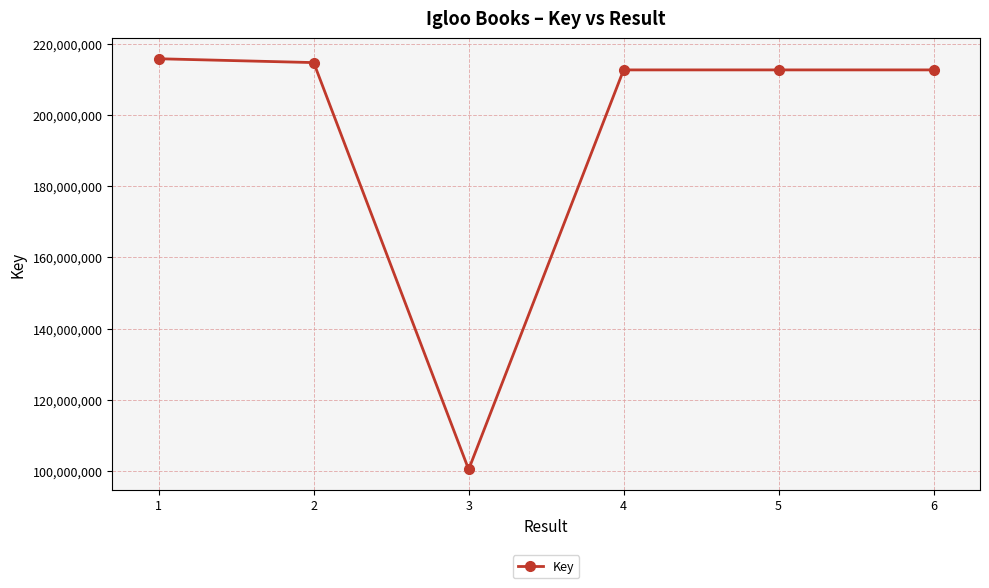

What is the ratio of the value at 2 to the value at 5?

1.0